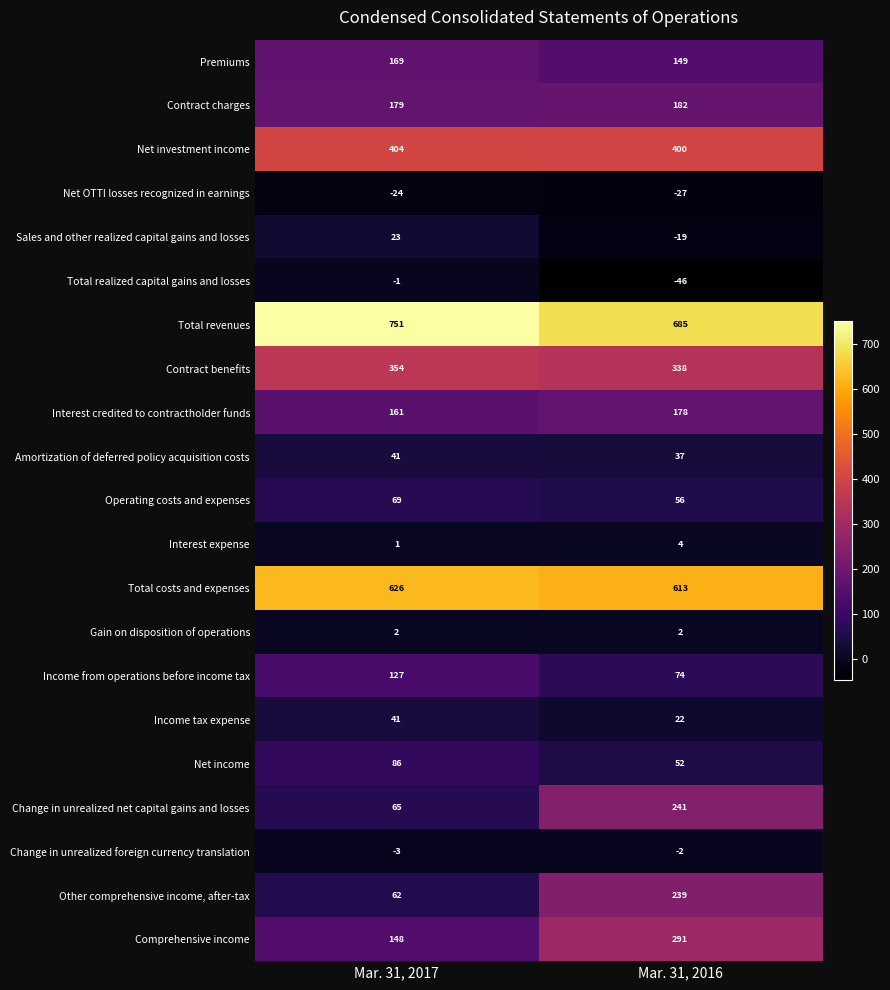

Rank the series at Mar. 31, 2016 from lowest to highest value.

Total realized capital gains and losses, Net OTTI losses recognized in earnings, Sales and other realized capital gains and losses, Change in unrealized foreign currency translation, Gain on disposition of operations, Interest expense, Income tax expense, Amortization of deferred policy acquisition costs, Net income, Operating costs and expenses, Income from operations before income tax, Premiums, Interest credited to contractholder funds, Contract charges, Other comprehensive income, after-tax, Change in unrealized net capital gains and losses, Comprehensive income, Contract benefits, Net investment income, Total costs and expenses, Total revenues